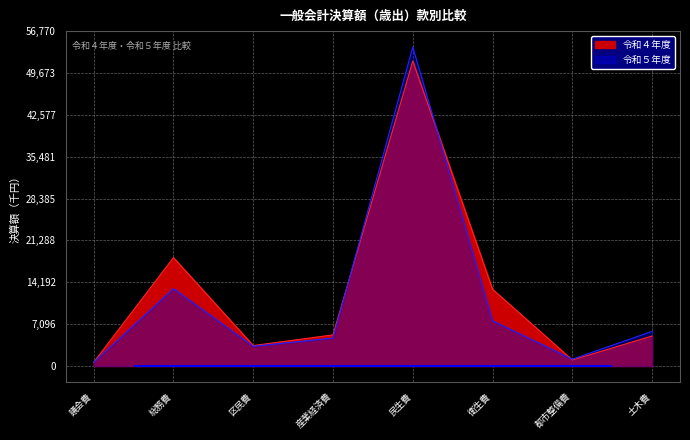

What is the label of the 2nd point from the right?

都市整備費